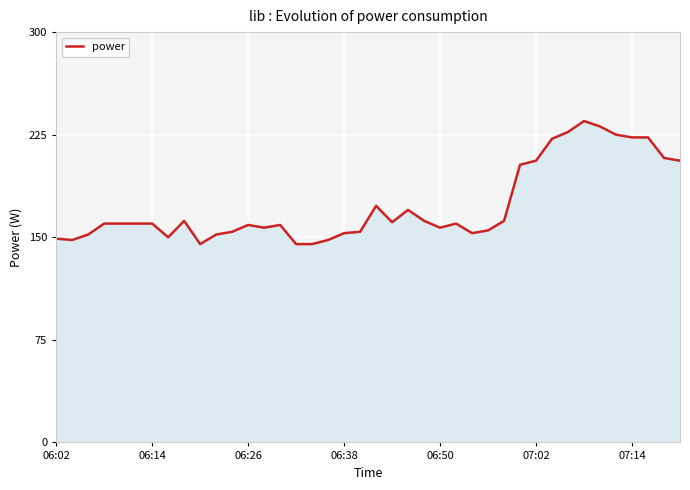

What is the greatest value displayed?

235